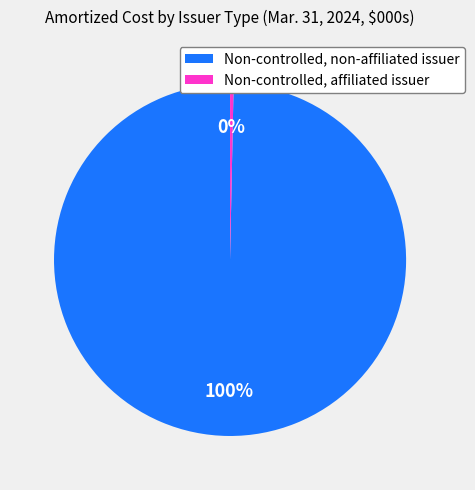

Combined, do Non-controlled, non-affiliated issuer and Non-controlled, affiliated issuer account for over 50%?

Yes